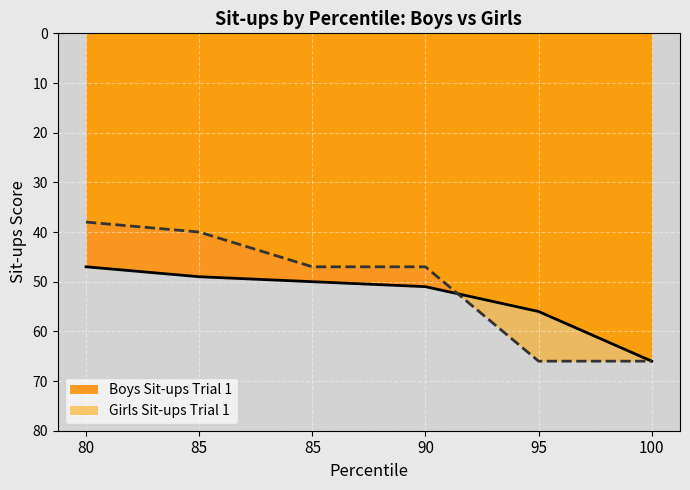

True or false: Boys Sit-ups Trial 1 and Girls Sit-ups Trial 1 intersect in this chart.

True